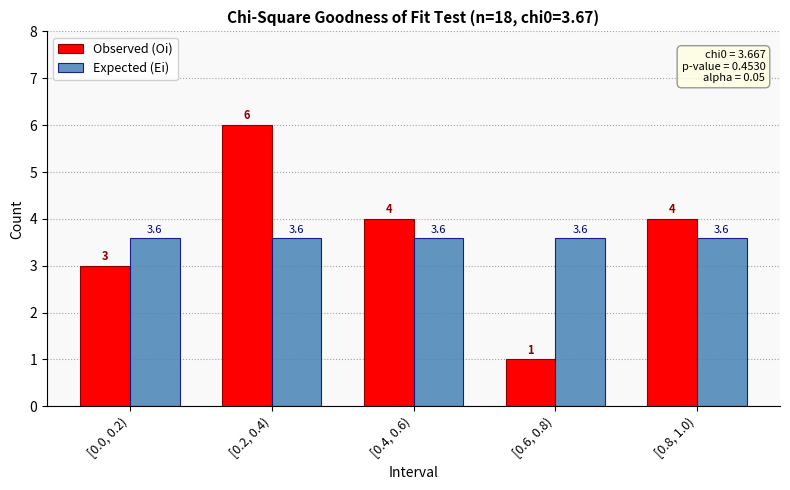

Count the Observed (Oi) values in the range 3 to 4.

3